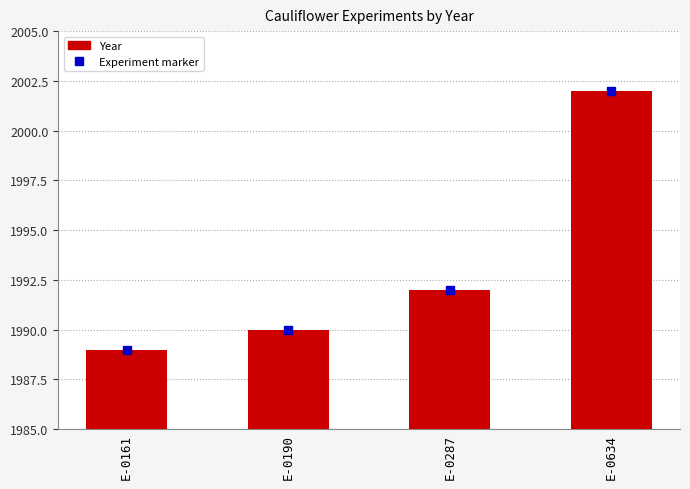

The value at E-0190 is 425. True or false?

False